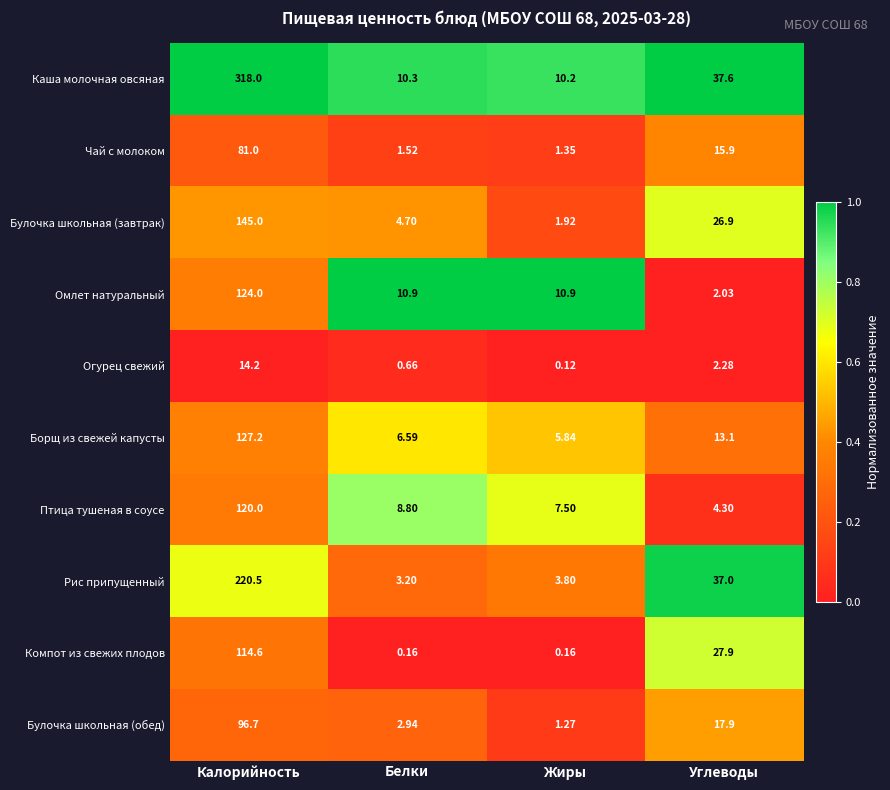

At which category does the chart reach its minimum across all series?

Жиры